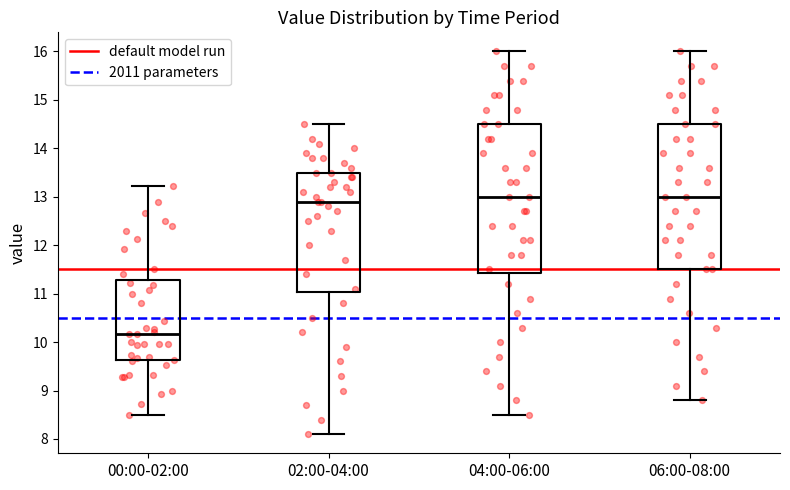

Reading left to right, read every box against the y-axis: the position of its median line, the range the box covers, and the ends of its whiskers. The values are not printed on the chart, so give them approximately, as read against the axis.

00:00-02:00: median 10.2, box 9.6 to 11.3, whiskers 8.5 to 13.2
02:00-04:00: median 12.9, box 11.0 to 13.5, whiskers 8.1 to 14.5
04:00-06:00: median 13.0, box 11.4 to 14.5, whiskers 8.5 to 16.0
06:00-08:00: median 13.0, box 11.5 to 14.5, whiskers 8.8 to 16.0